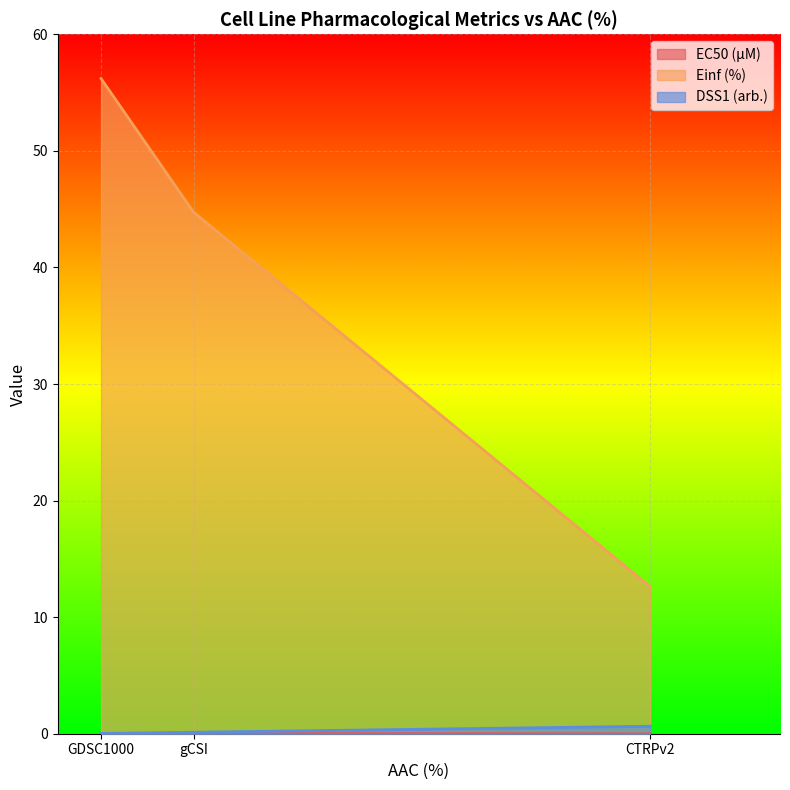

What are all the series names shown in the legend?

EC50 (µM), Einf (%), DSS1 (arb.)